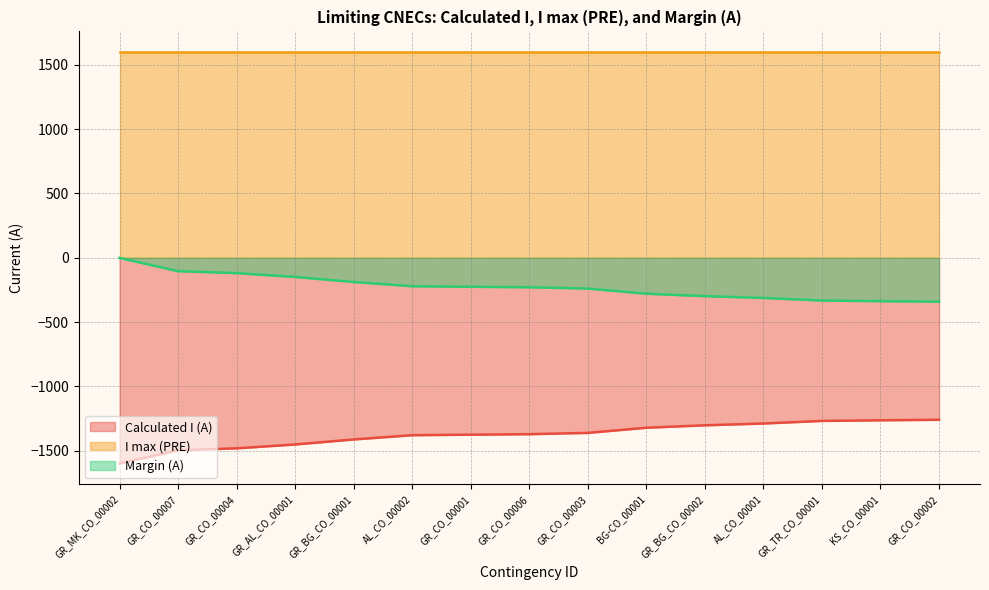

What is the difference between the maximum and minimum values in the Calculated I (A) series?

340